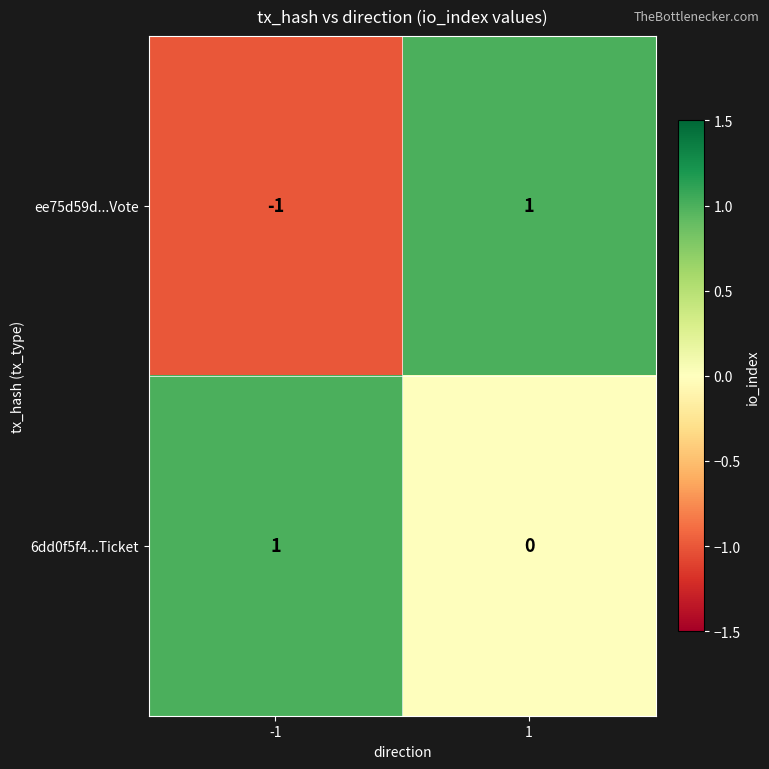

Rank the categories by ee75d59d...Vote value from highest to lowest.

1, -1